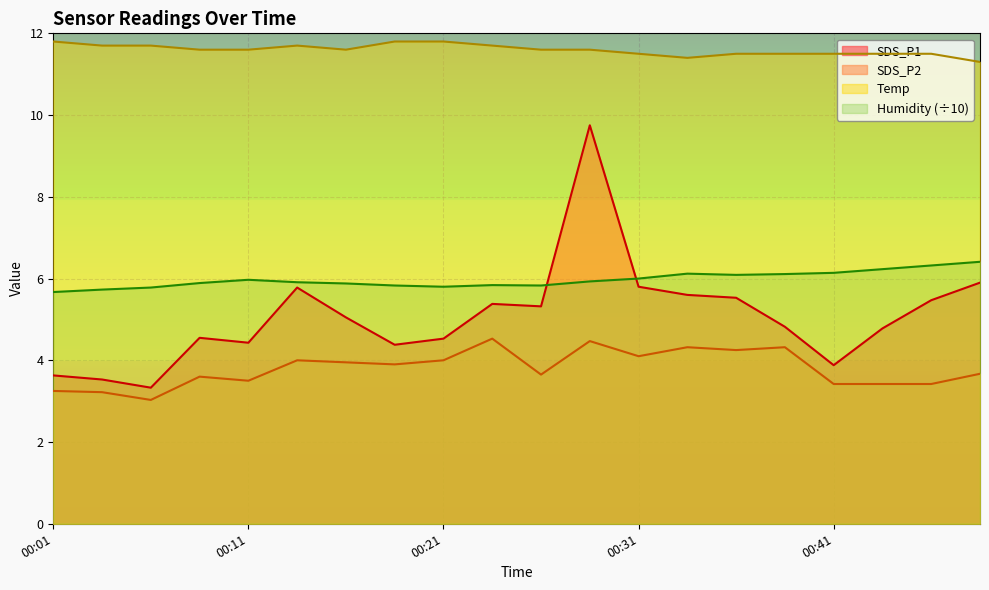

At which category does SDS_P2 reach its first local peak?

00:08